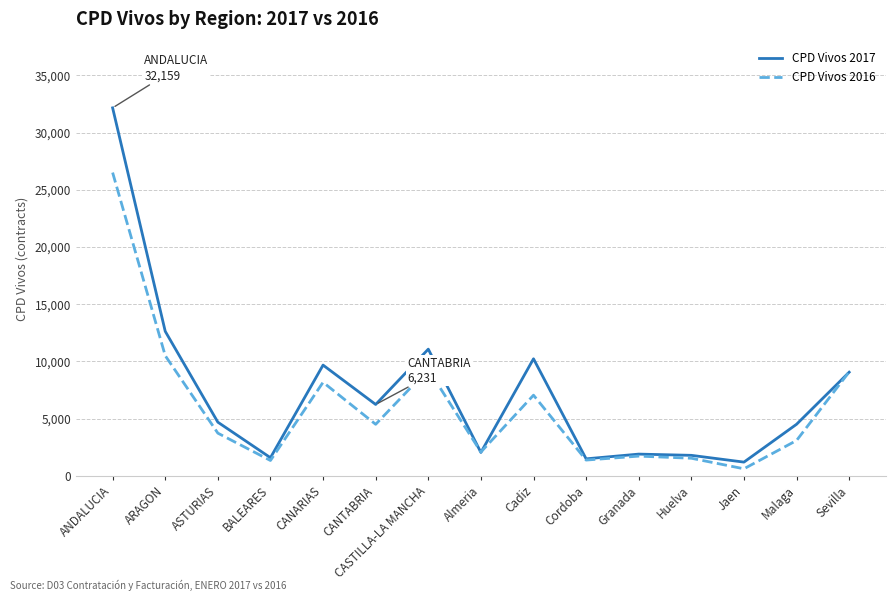

What is the sum of all CPD Vivos 2016 values?

90532